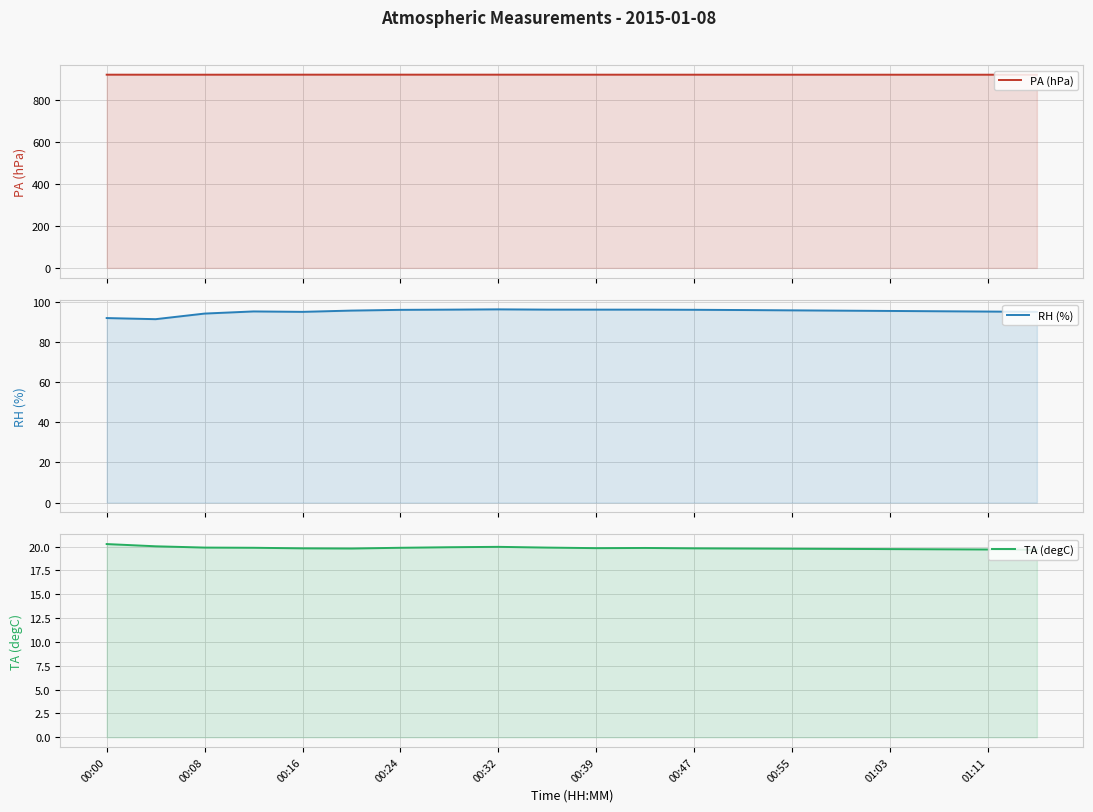

What is the sum of the PA (hPa) values at 01:11 and 19?

1837.1